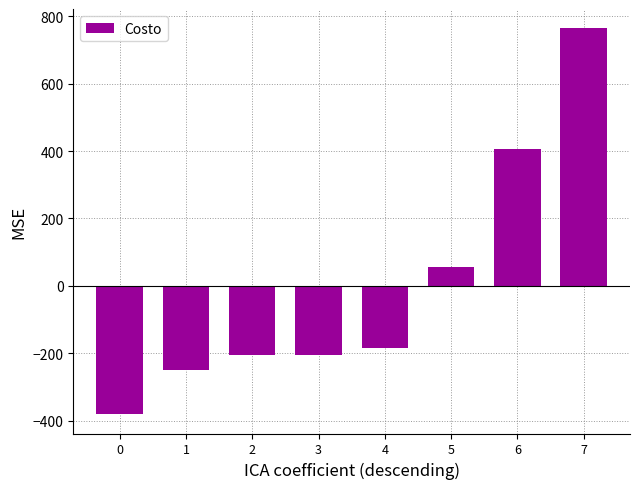

True or false: the data shows 406.2 at 6.

True